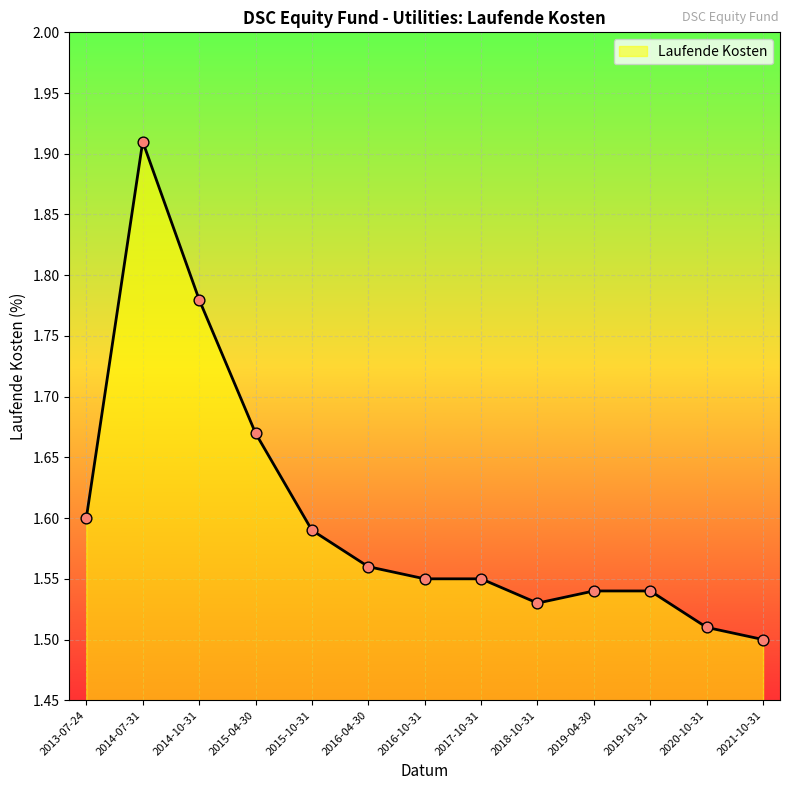

Between 2019-04-30 and 2016-10-31, which is larger?

2016-10-31